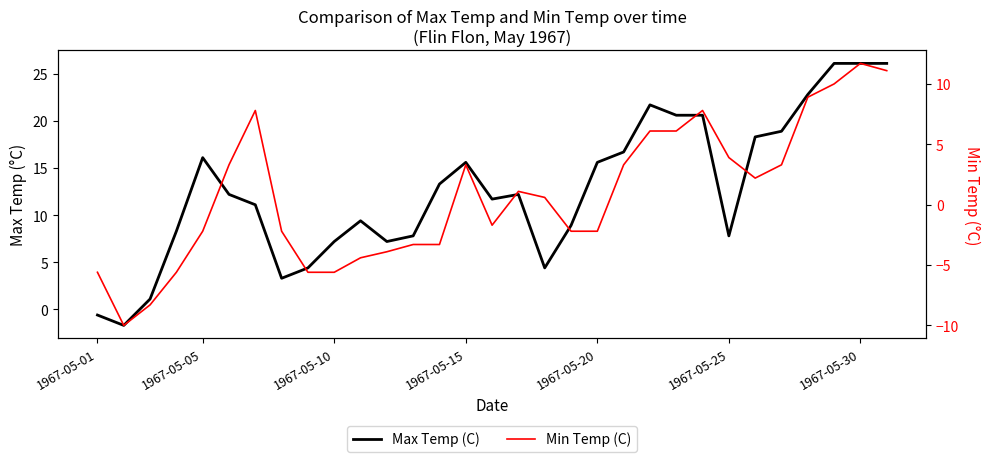

The Min Temp (C) series shows 3.3 at 1967-05-15. True or false?

True